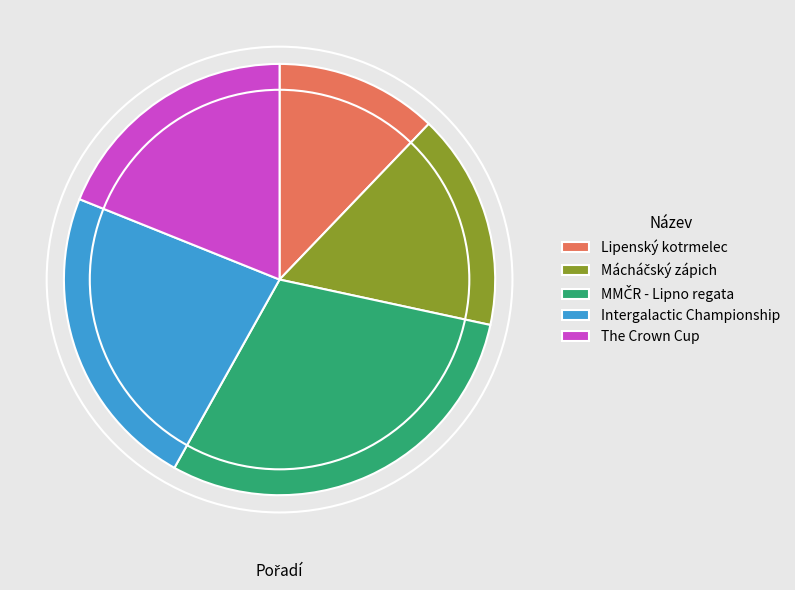

True or false: Lipenský kotrmelec accounts for 12% of the total.

True